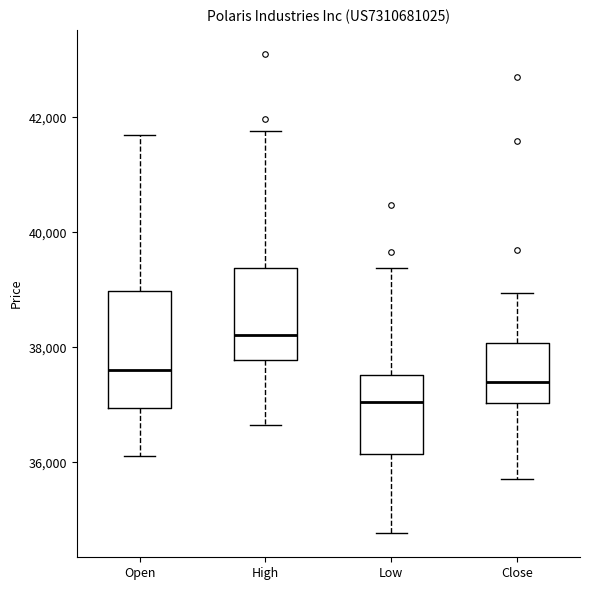

Which box's median line is the highest?

High